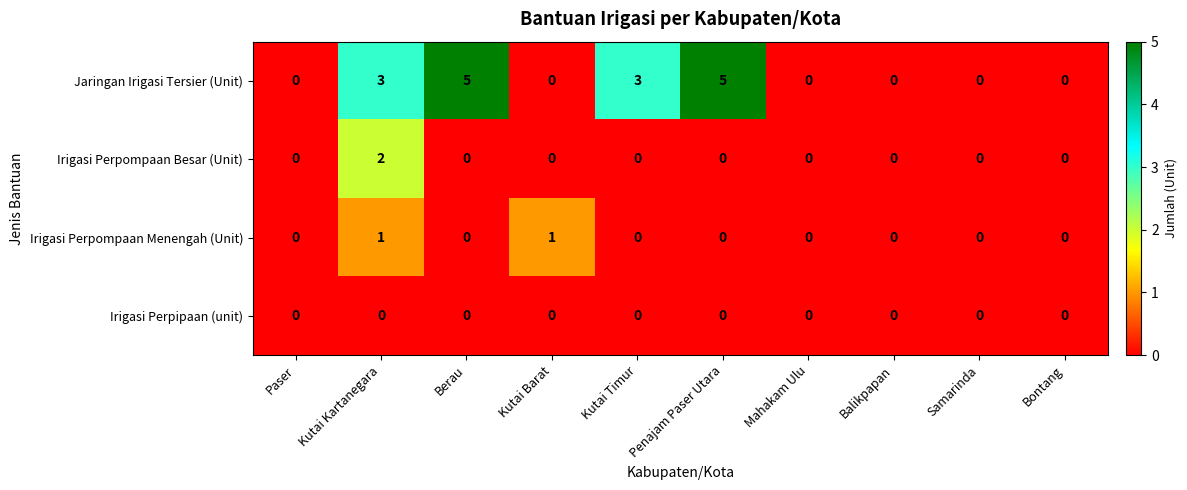

What is the total value across all series at Penajam Paser Utara?

5